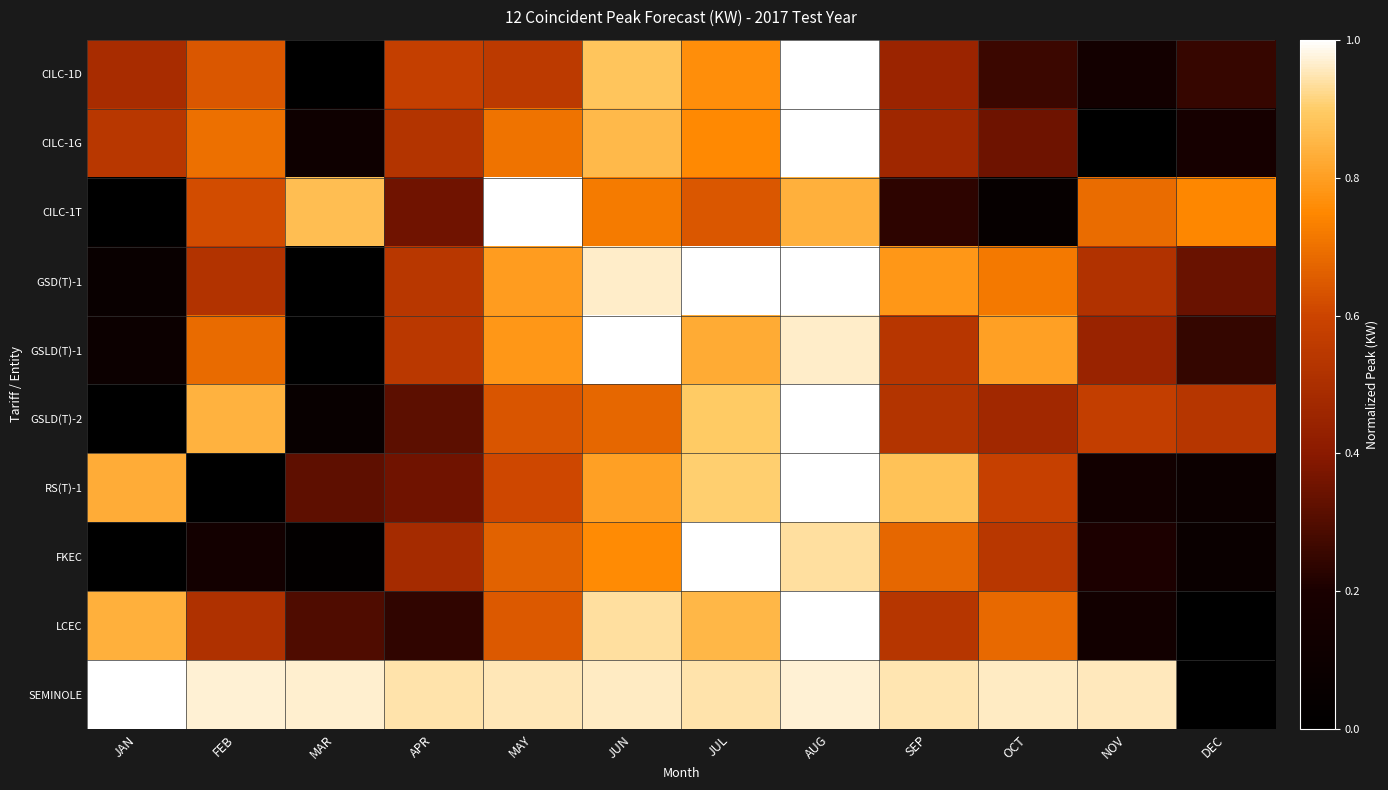

Reading right to left, transcribe all the data shown in this chart.

CILC-1D: DEC=0.3	NOV=0.2	OCT=0.3	SEP=0.4	AUG=1.0	JUL=0.8	JUN=0.9	MAY=0.6	APR=0.6	MAR=0.0	FEB=0.6	JAN=0.5
CILC-1G: DEC=0.2	NOV=0.0	OCT=0.3	SEP=0.5	AUG=1.0	JUL=0.8	JUN=0.9	MAY=0.7	APR=0.5	MAR=0.1	FEB=0.7	JAN=0.5
CILC-1T: DEC=0.7	NOV=0.7	OCT=0.1	SEP=0.2	AUG=0.8	JUL=0.6	JUN=0.7	MAY=1.0	APR=0.4	MAR=0.9	FEB=0.6	JAN=0.0
GSD(T)-1: DEC=0.3	NOV=0.5	OCT=0.7	SEP=0.8	AUG=1.0	JUL=1.0	JUN=1.0	MAY=0.8	APR=0.5	MAR=0.0	FEB=0.5	JAN=0.1
GSLD(T)-1: DEC=0.2	NOV=0.4	OCT=0.8	SEP=0.5	AUG=1.0	JUL=0.8	JUN=1.0	MAY=0.8	APR=0.5	MAR=0.0	FEB=0.7	JAN=0.1
GSLD(T)-2: DEC=0.5	NOV=0.6	OCT=0.5	SEP=0.5	AUG=1.0	JUL=0.9	JUN=0.7	MAY=0.6	APR=0.3	MAR=0.1	FEB=0.8	JAN=0.0
RS(T)-1: DEC=0.1	NOV=0.1	OCT=0.6	SEP=0.9	AUG=1.0	JUL=0.9	JUN=0.8	MAY=0.6	APR=0.4	MAR=0.3	FEB=0.0	JAN=0.8
FKEC: DEC=0.1	NOV=0.2	OCT=0.5	SEP=0.7	AUG=0.9	JUL=1.0	JUN=0.8	MAY=0.7	APR=0.5	MAR=0.0	FEB=0.2	JAN=0.0
LCEC: DEC=0.0	NOV=0.1	OCT=0.7	SEP=0.5	AUG=1.0	JUL=0.9	JUN=0.9	MAY=0.6	APR=0.2	MAR=0.3	FEB=0.5	JAN=0.8
SEMINOLE: DEC=0.0	NOV=1.0	OCT=1.0	SEP=0.9	AUG=1.0	JUL=0.9	JUN=1.0	MAY=1.0	APR=0.9	MAR=1.0	FEB=1.0	JAN=1.0